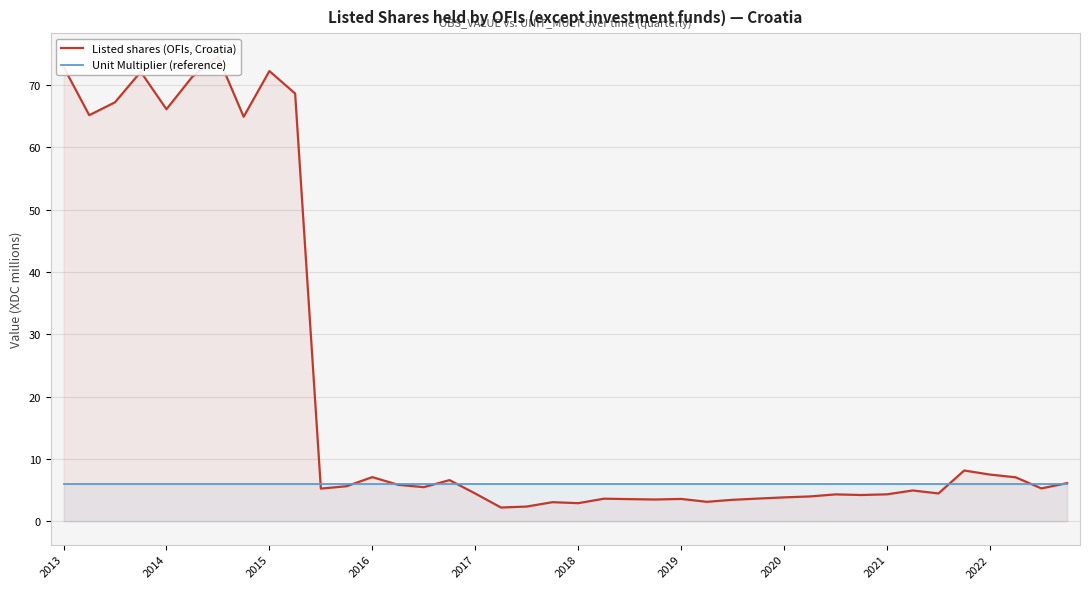

How many data points does each series have?

40